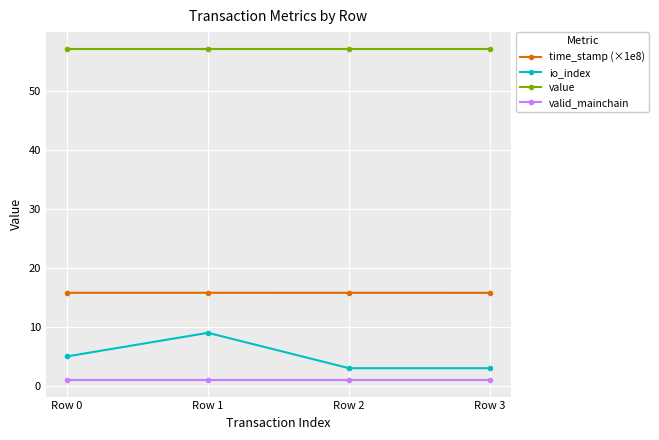

Between Row 1 and Row 3, which series saw the biggest shift?

io_index